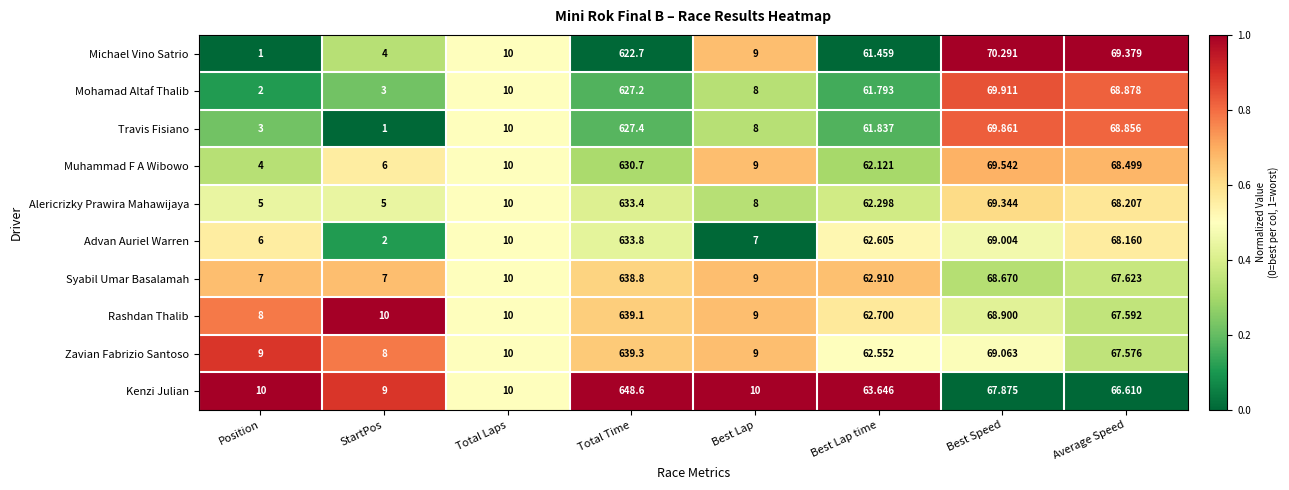

Count the number of categories in the chart.

8